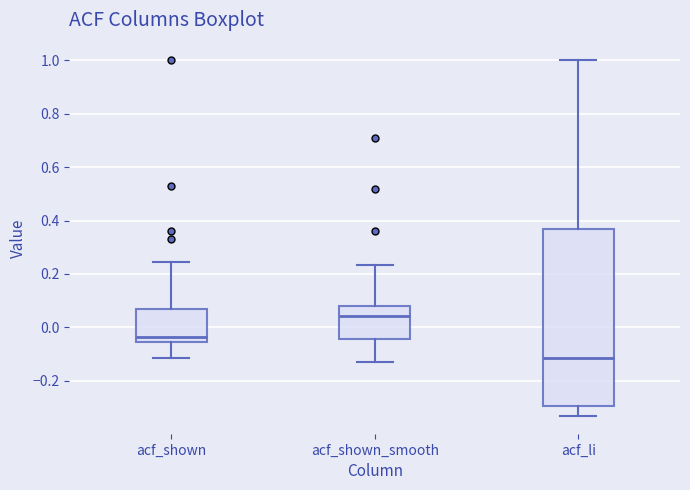

Which box's median line is the lowest?

acf_li